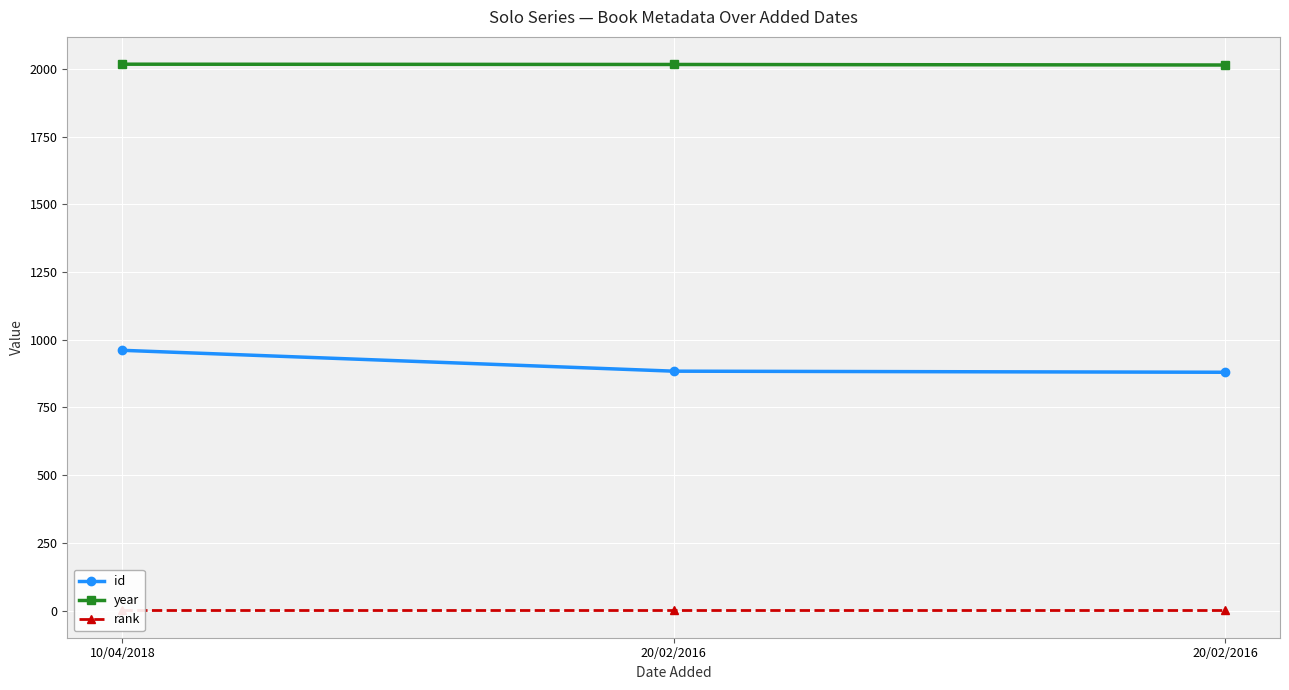

At which category is the sum across all series the highest?

10/04/2018